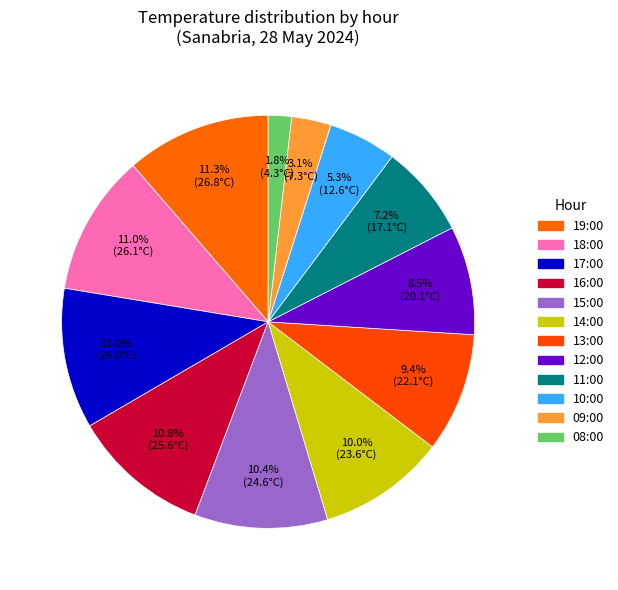

How many segments does this pie chart have?

12